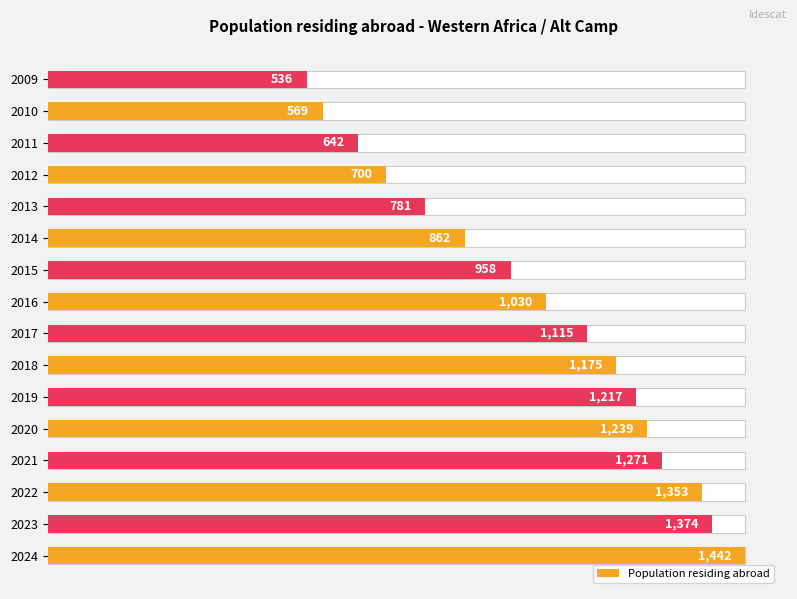

What is the difference between the maximum and minimum values?

906